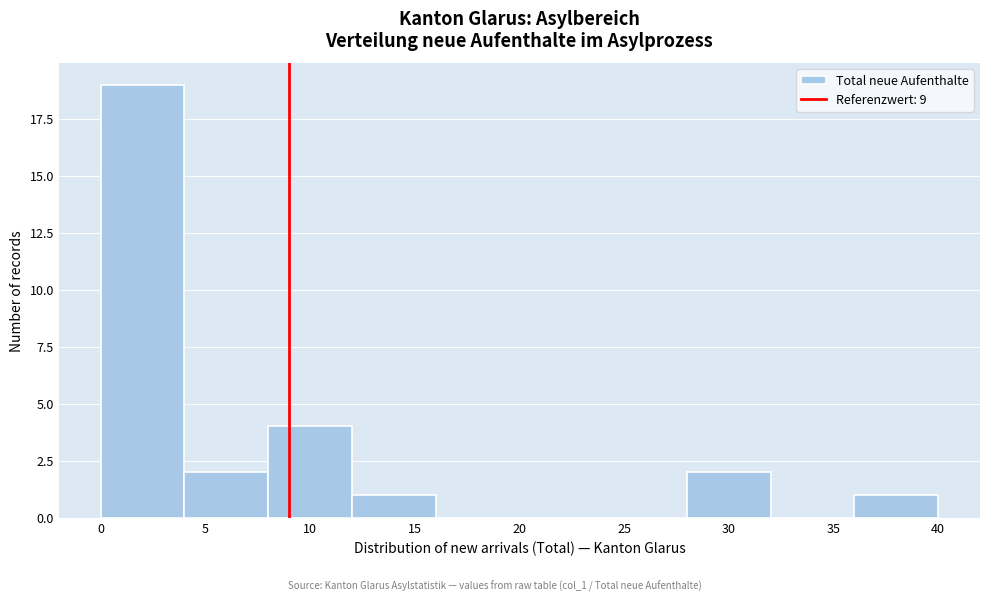

What is the height of the bar covering 0 to 4 on the x-axis? The values are not printed on the chart, so give them approximately, as read against the axis.

19